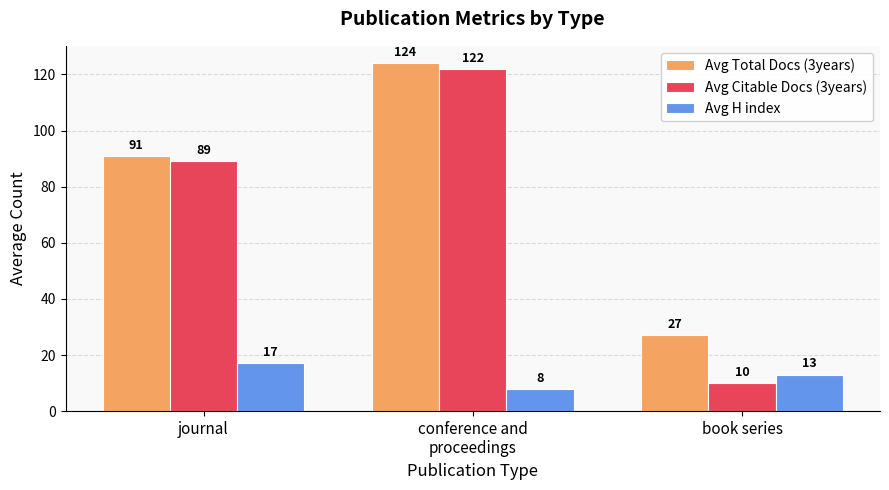

Reading left to right, what are all the values shown in this chart?

Avg Total Docs (3years): 91	124	27
Avg Citable Docs (3years): 89	122	10
Avg H index: 17	8	13